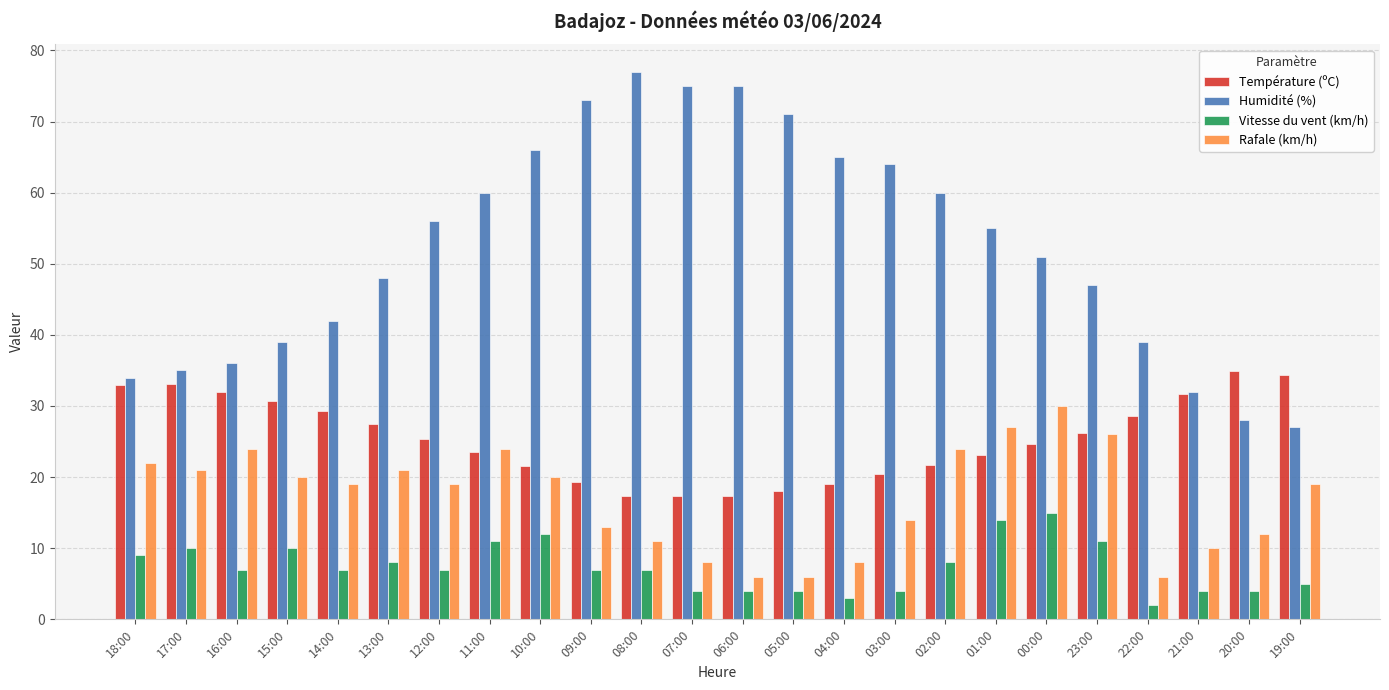

What is the minimum value shown in the chart?

2.0